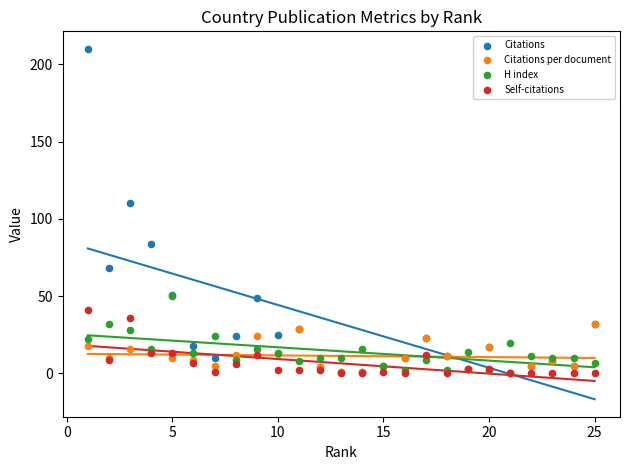

In the Citations series, what Y value is closest to 105?

110.0